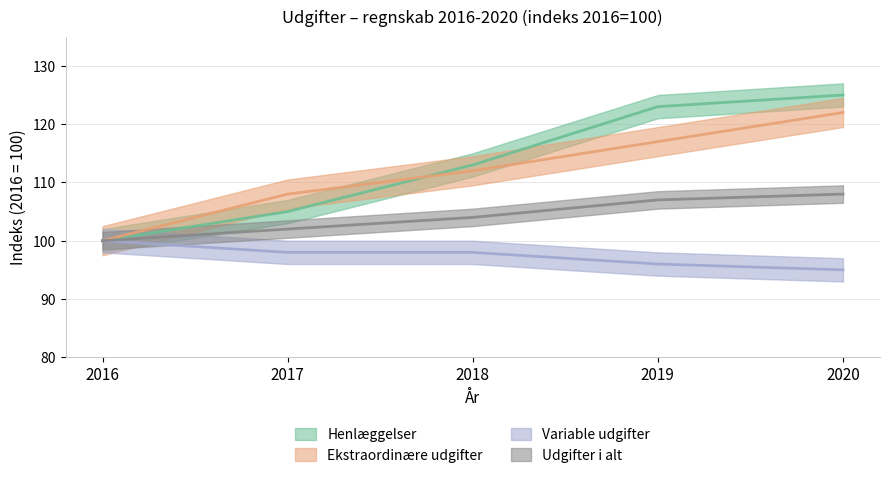

True or false: Udgifter i alt and Variable udgifter intersect in this chart.

False